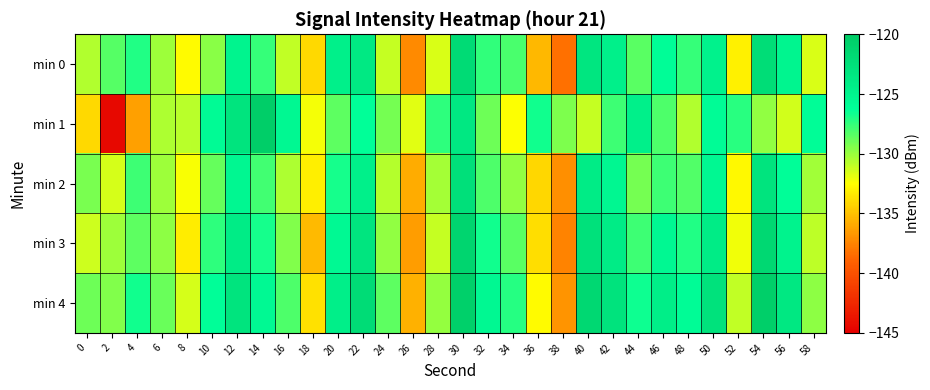

Reading left to right, list all the values displayed in this chart.

min 0: 0=-130.6	2=-128.4	4=-127.1	6=-130.1	8=-132.7	10=-129.6	12=-125.0	14=-127.6	16=-131.0	18=-134.0	20=-124.6	22=-123.7	24=-131.1	26=-137.2	28=-131.6	30=-121.9	32=-127.5	34=-128.1	36=-135.3	38=-138.3	40=-123.2	42=-124.6	44=-128.4	46=-126.1	48=-127.6	50=-124.7	52=-133.0	54=-122.2	56=-125.1	58=-131.5
min 1: 0=-134.1	2=-144.4	4=-136.3	6=-130.5	8=-130.8	10=-125.8	12=-123.0	14=-120.4	16=-125.5	18=-132.2	20=-128.5	22=-126.3	24=-129.1	26=-131.8	28=-127.4	30=-123.6	32=-128.9	34=-132.5	36=-126.7	38=-129.3	40=-131.1	42=-127.8	44=-124.5	46=-128.2	48=-130.6	50=-125.9	52=-127.3	54=-129.8	56=-131.4	58=-126.1
min 2: 0=-129.2	2=-131.5	4=-127.8	6=-130.1	8=-132.4	10=-128.7	12=-125.3	14=-127.9	16=-130.5	18=-133.1	20=-126.8	22=-124.4	24=-130.7	26=-135.9	28=-130.3	30=-122.6	32=-128.2	34=-129.8	36=-134.1	38=-137.0	40=-124.0	42=-125.3	44=-129.1	46=-127.8	48=-128.3	50=-125.5	52=-132.7	54=-123.0	56=-126.2	58=-130.2
min 3: 0=-131.3	2=-130.1	4=-128.5	6=-129.7	8=-133.2	10=-127.4	12=-124.1	14=-126.8	16=-129.4	18=-135.3	20=-125.6	22=-123.2	24=-129.8	26=-136.5	28=-131.1	30=-121.2	32=-126.7	34=-128.4	36=-133.8	38=-137.5	40=-122.7	42=-124.1	44=-127.8	46=-125.4	48=-127.1	50=-124.0	52=-132.2	54=-121.6	56=-124.8	58=-130.9
min 4: 0=-128.9	2=-129.4	4=-126.7	6=-128.8	8=-131.5	10=-126.2	12=-123.0	14=-125.6	16=-128.2	18=-133.7	20=-124.3	22=-122.0	24=-128.5	26=-135.7	28=-129.9	30=-120.5	32=-125.5	34=-127.2	36=-132.6	38=-136.8	40=-121.5	42=-122.9	44=-126.6	46=-124.2	48=-125.9	50=-122.8	52=-131.0	54=-120.4	56=-123.6	58=-129.7